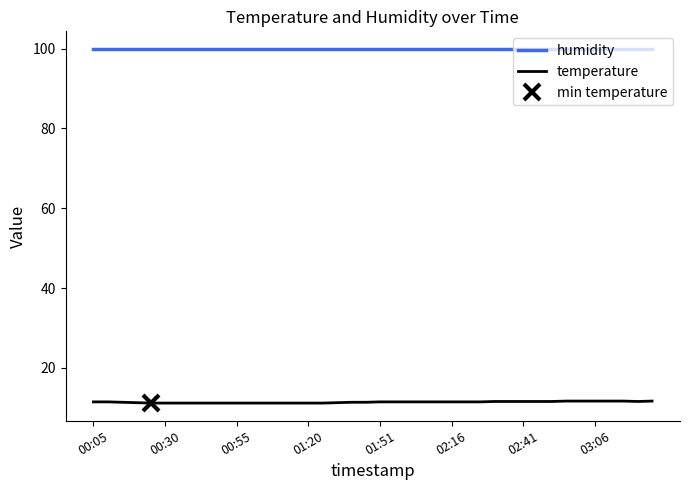

Is it true that humidity equals 99.9 at 02:16?

True